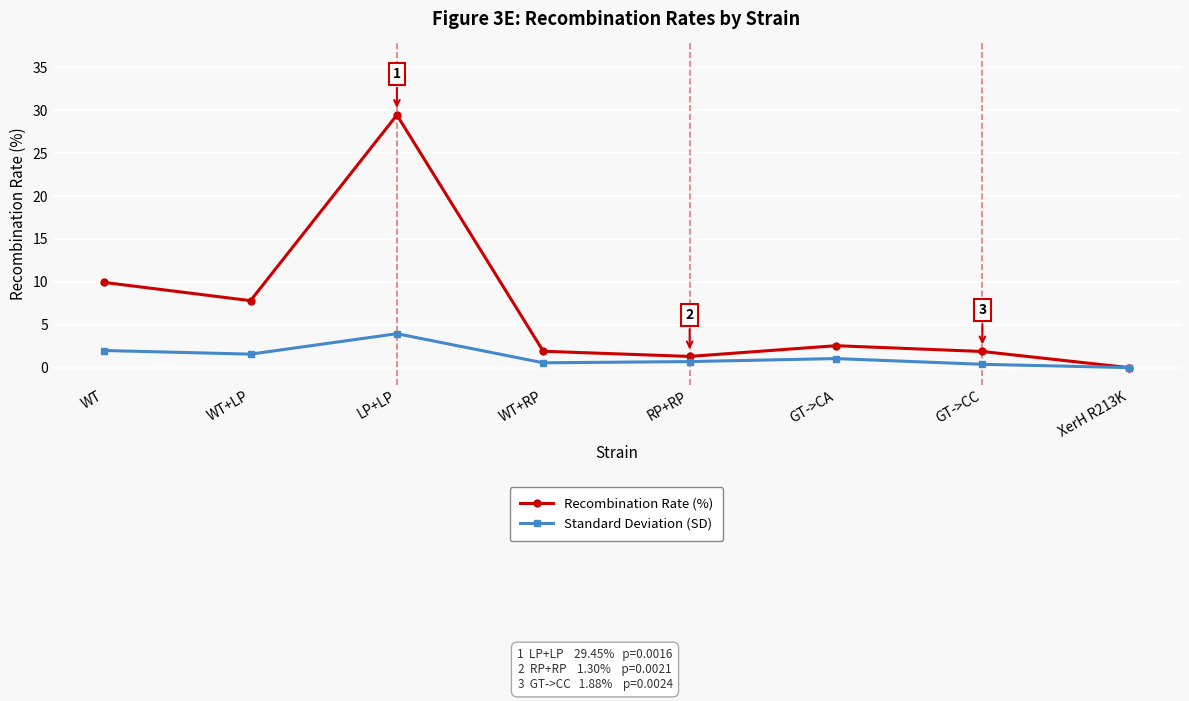

True or false: Standard Deviation (SD) has a value of 0.6 at WT+RP.

True